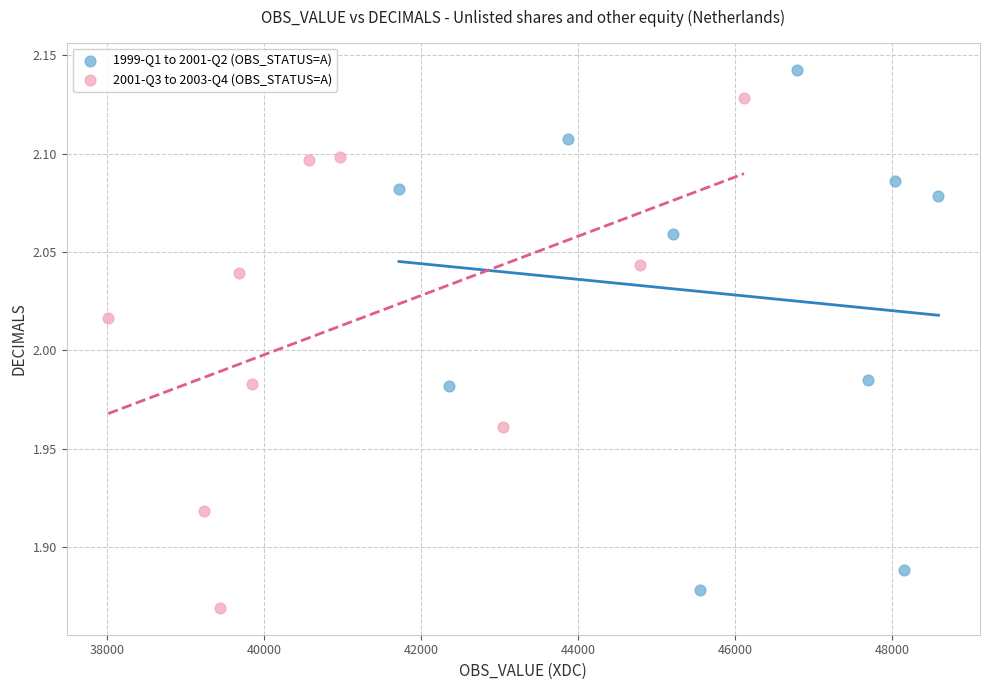

Which series reaches the maximum Y coordinate?

1999-Q1 to 2001-Q2 (OBS_STATUS=A)